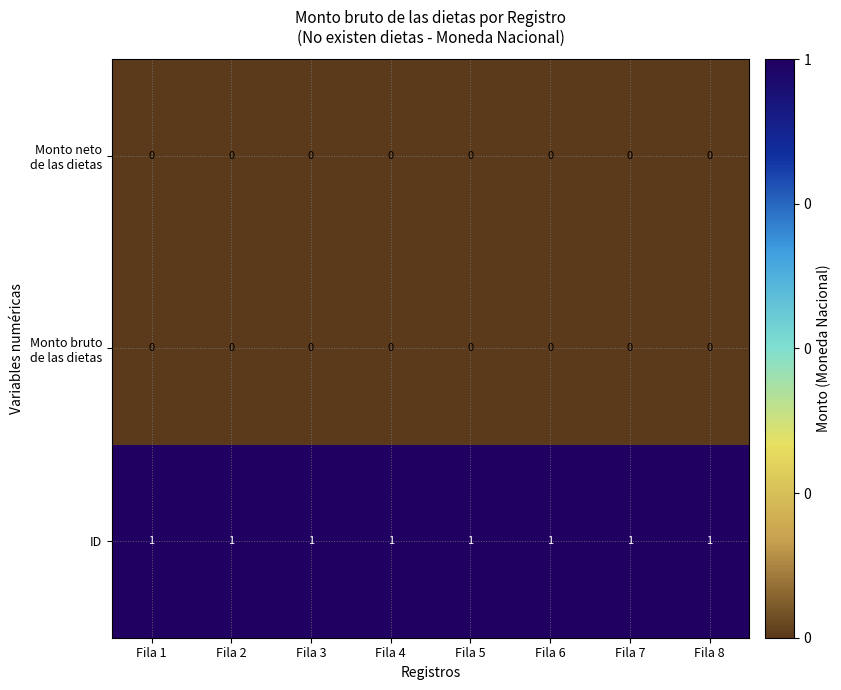

Which series has the largest total across all categories?

ID